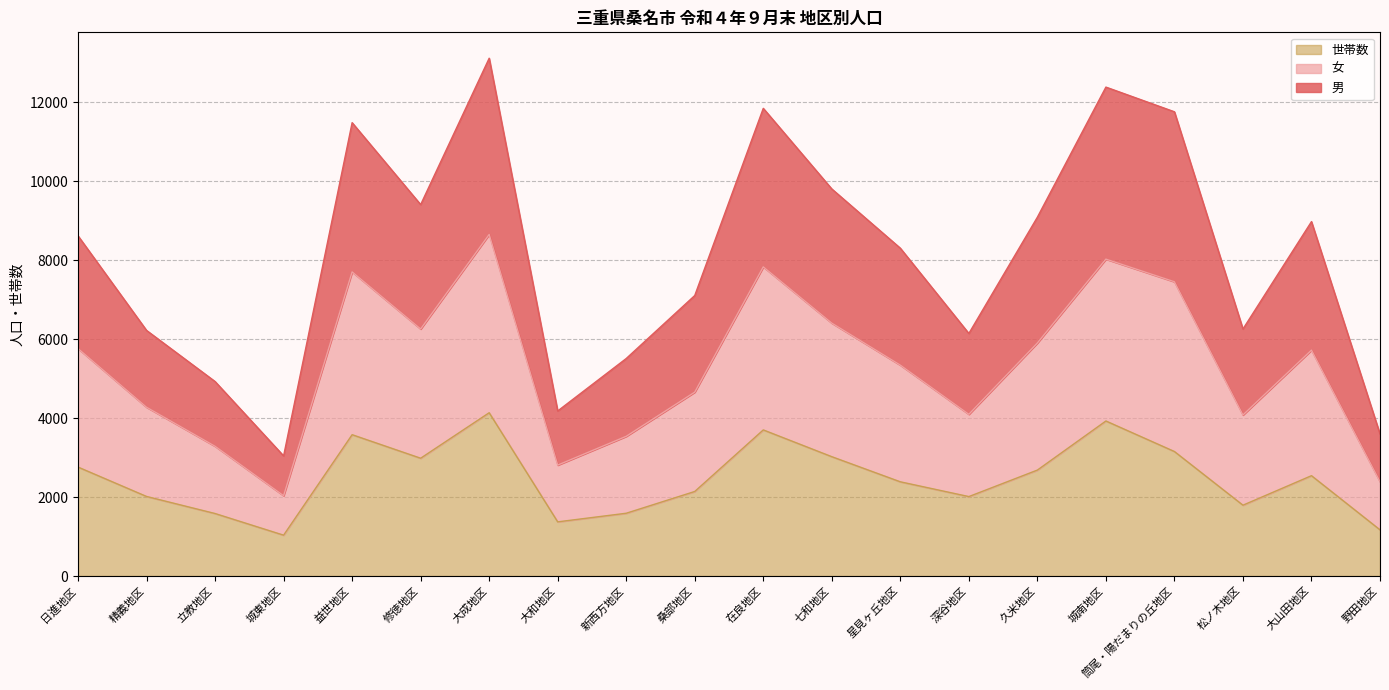

What are all the series names shown in the legend?

世帯数, 女, 男